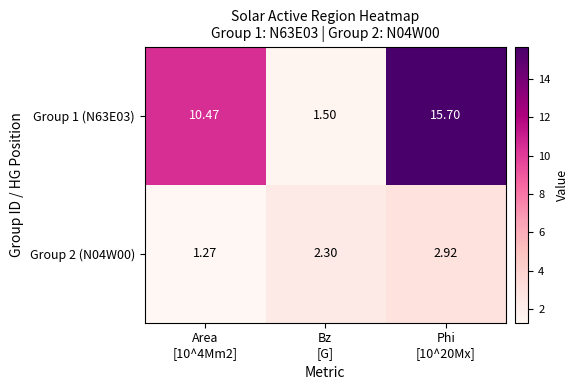

Between Area
[10^4Mm2] and Phi
[10^20Mx], which series saw the biggest shift?

Group 1 (N63E03)